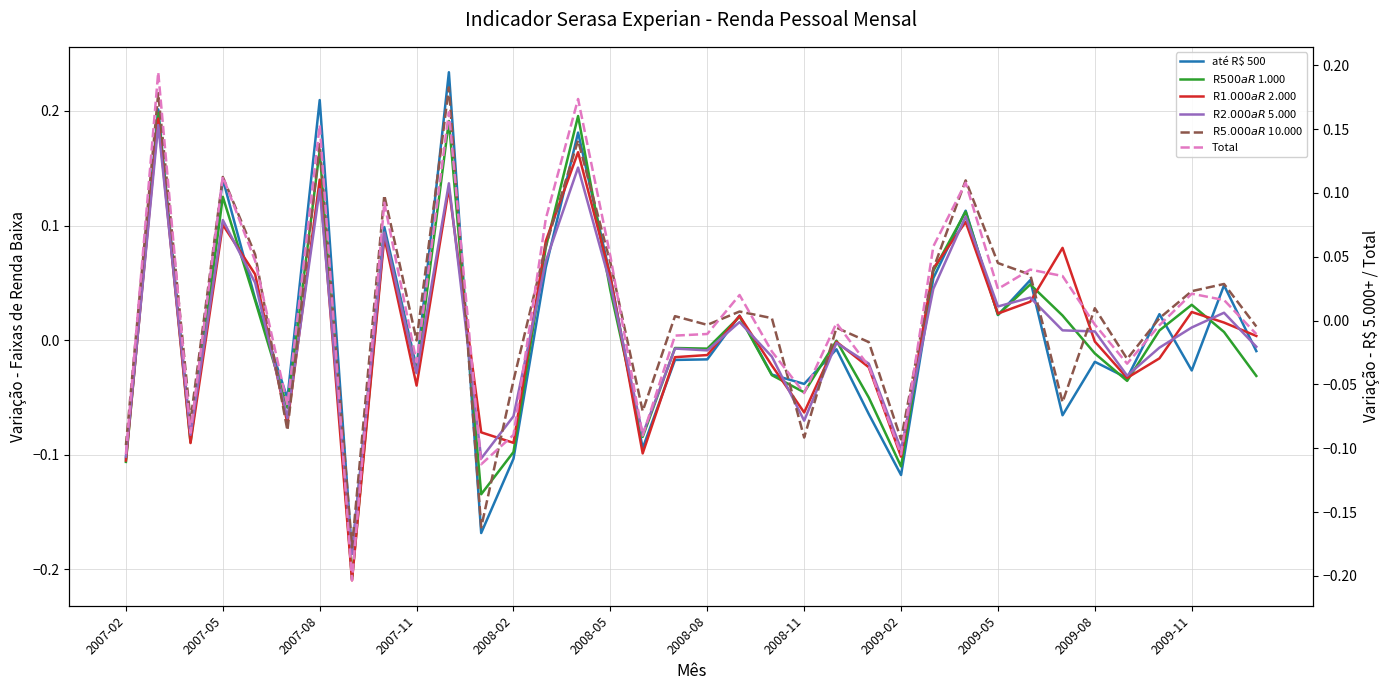

Which series has the largest total across all categories?

R$ 500 a R$ 1.000